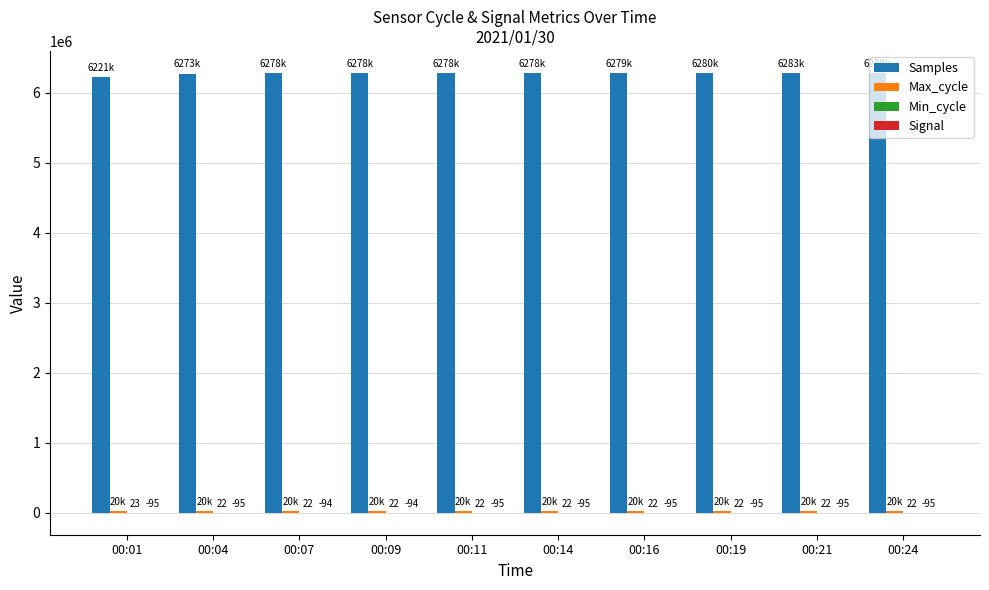

What is the total value across all series at 00:07?

6298606